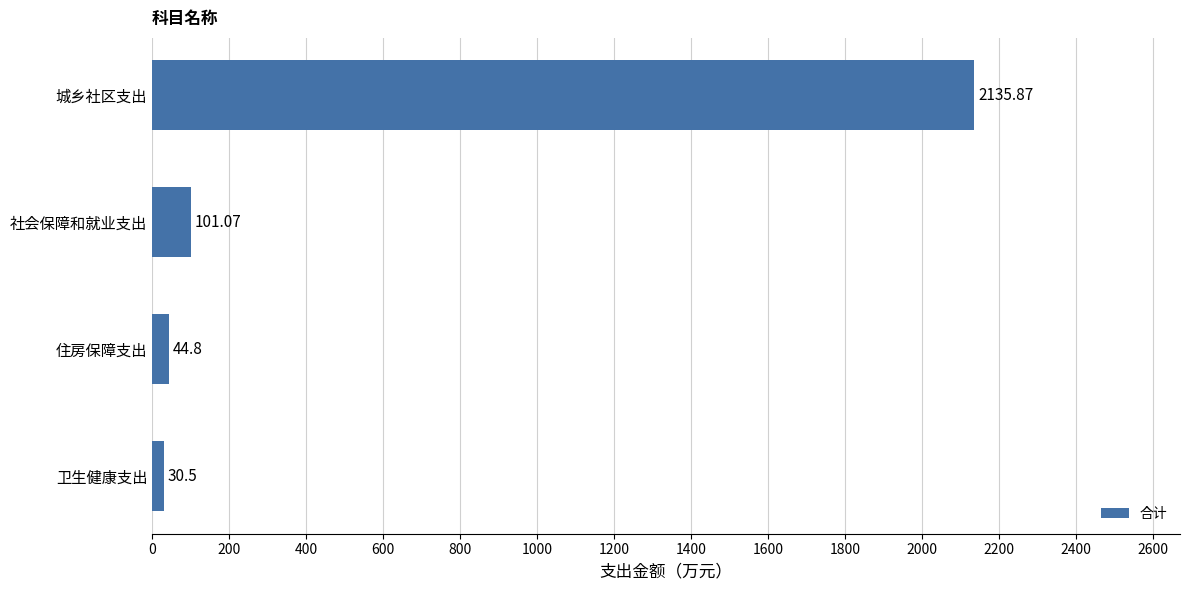

Between 城乡社区支出 and 社会保障和就业支出, which is larger?

城乡社区支出